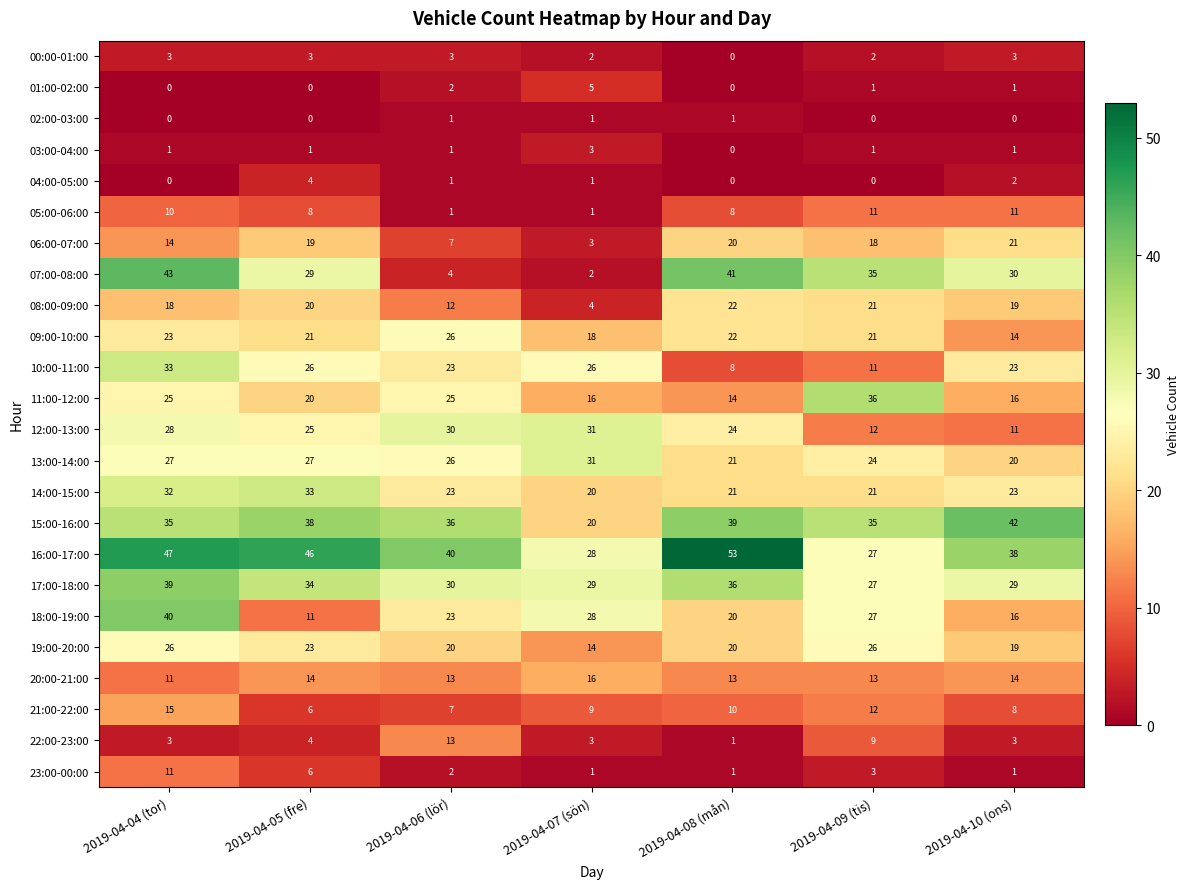

Count the 00:00-01:00 values in the range 2 to 3.

6